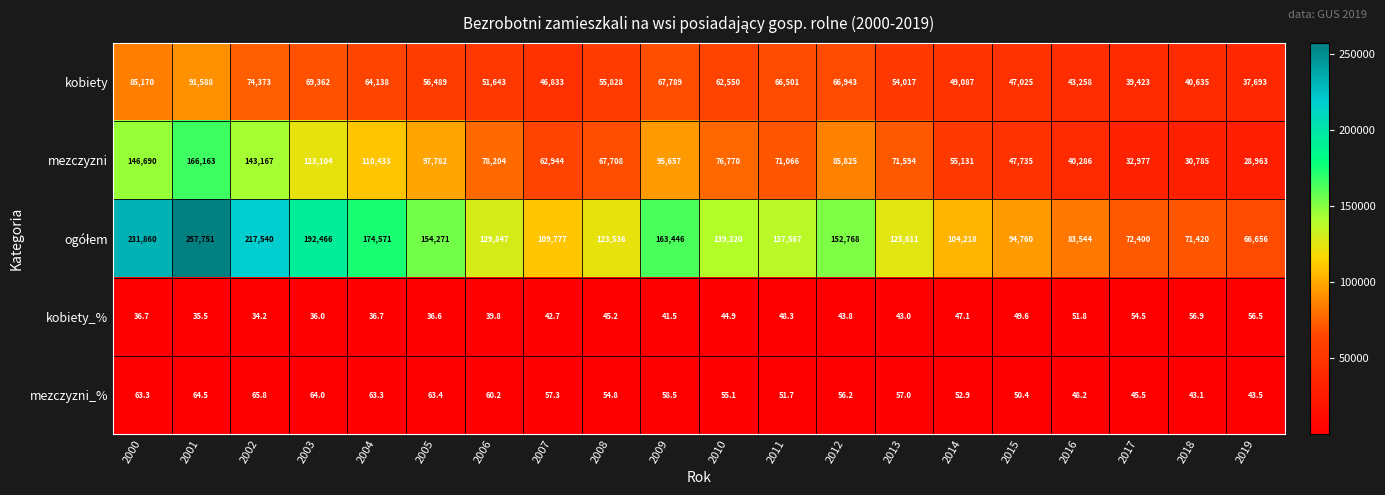

List the labels in order of mezczyzni value, largest first.

2001, 2000, 2002, 2003, 2004, 2005, 2009, 2012, 2006, 2010, 2013, 2011, 2008, 2007, 2014, 2015, 2016, 2017, 2018, 2019